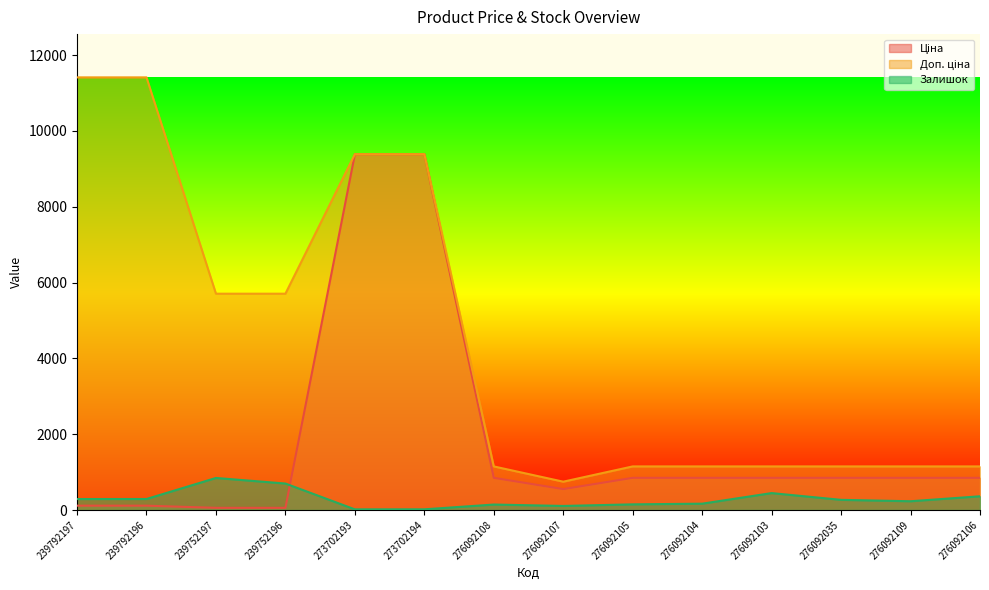

Is the value of Доп. ціна at 276092105 greater than the value of Залишок at 276092106?

Yes